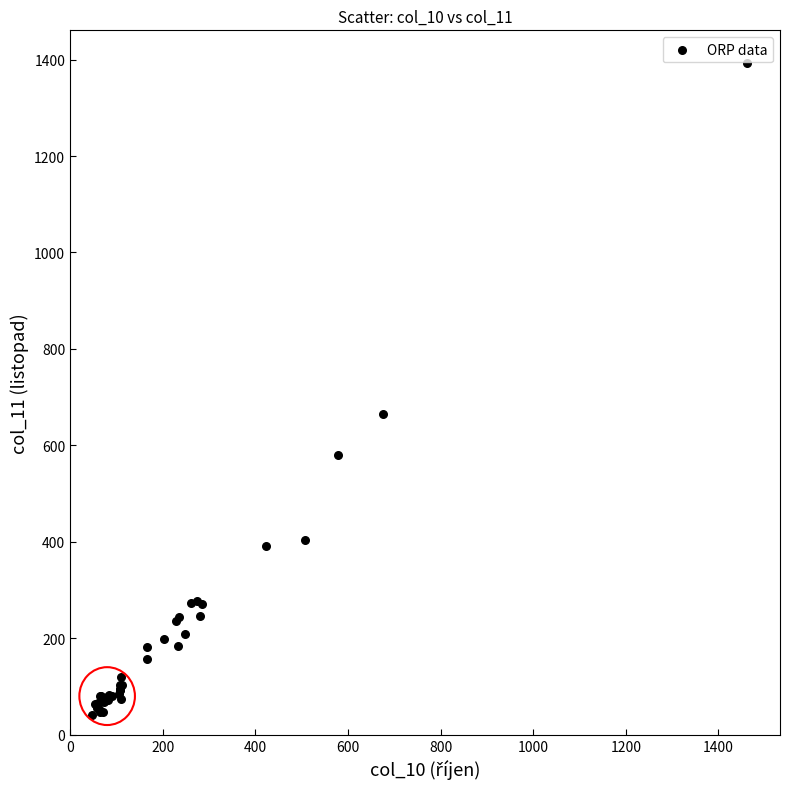

What Y value in the scatter plot is closest to 716?

665